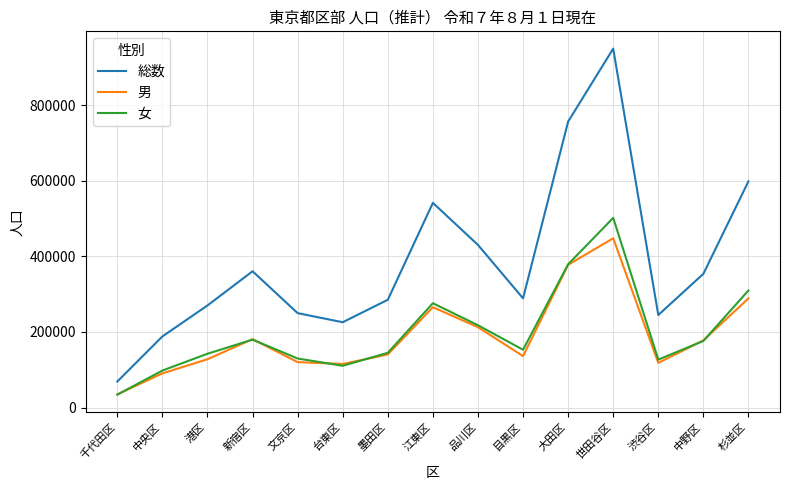

At which category is the sum across all series the highest?

世田谷区